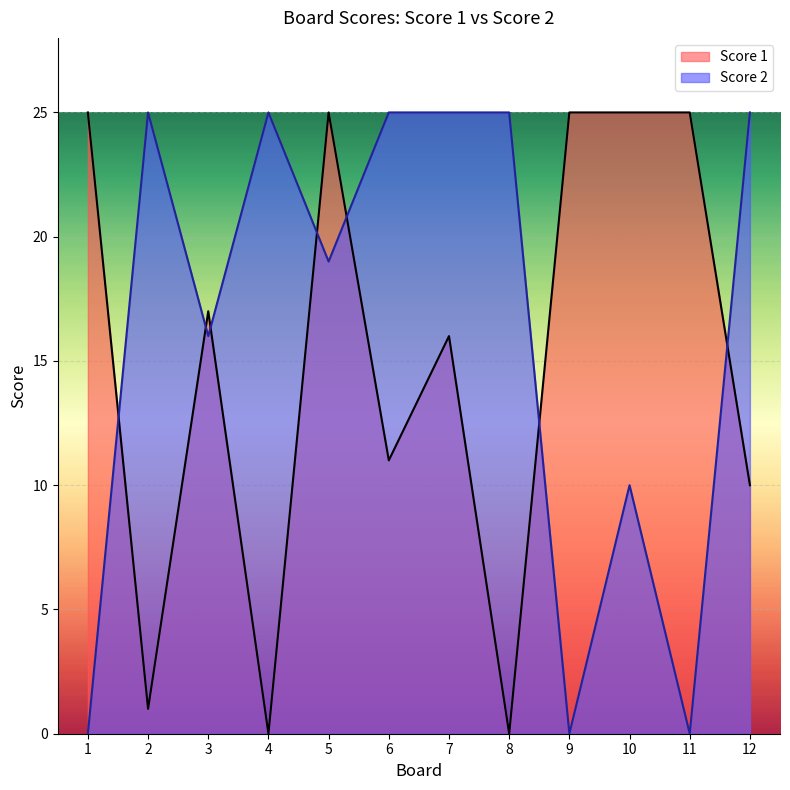

What is the total value across all series at 4?

25